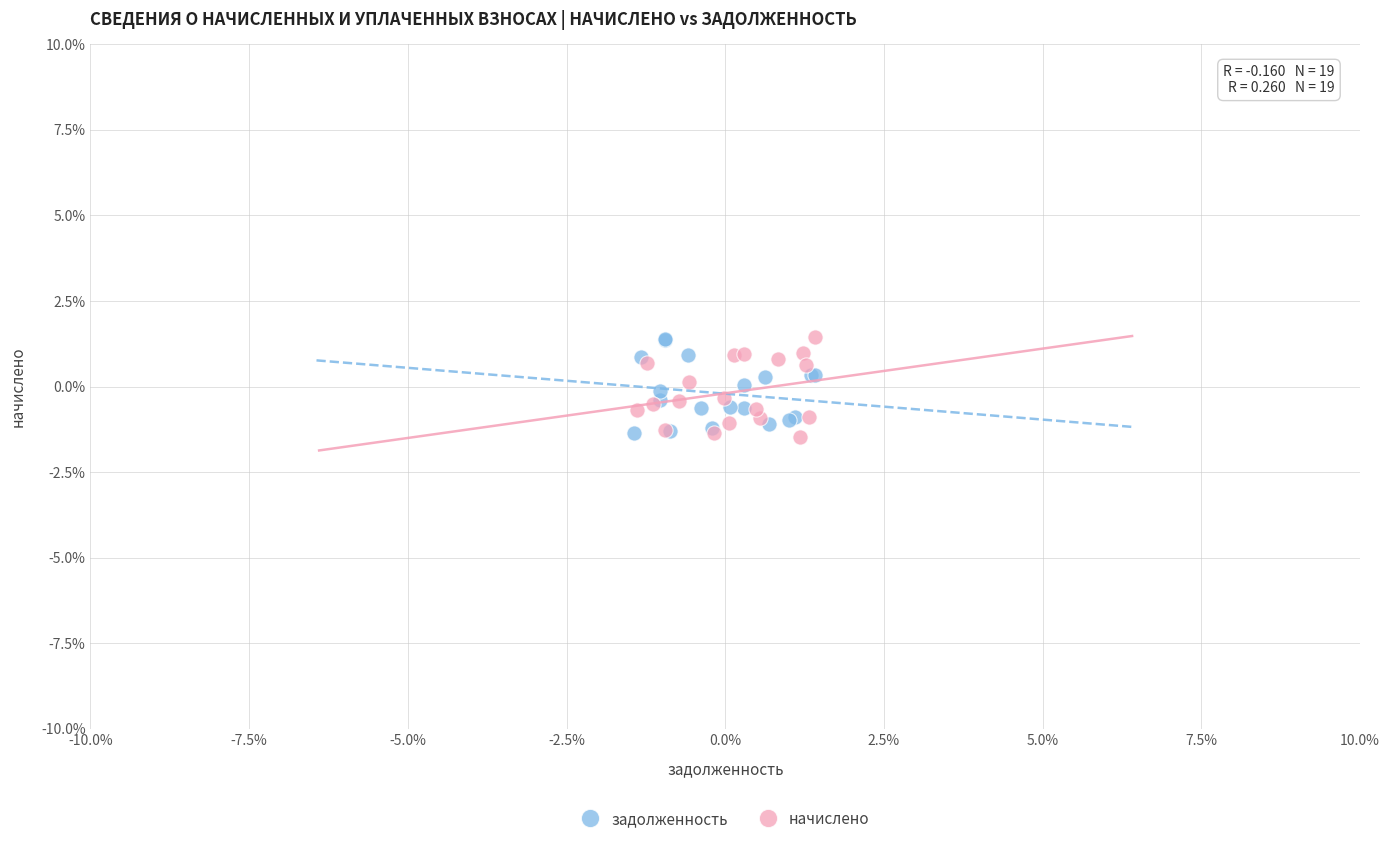

What are all the series names shown in the legend?

задолженность, начислено